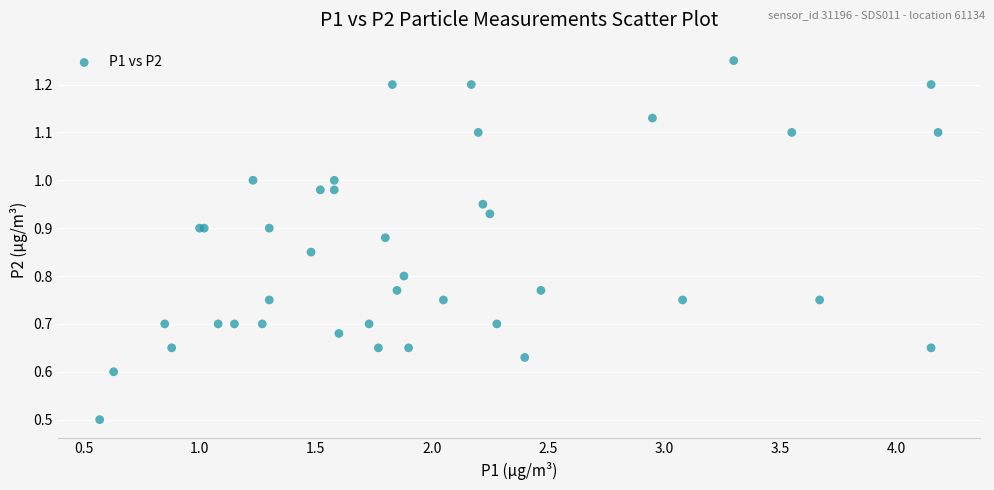

What Y value in the scatter plot is closest to 0?

0.5